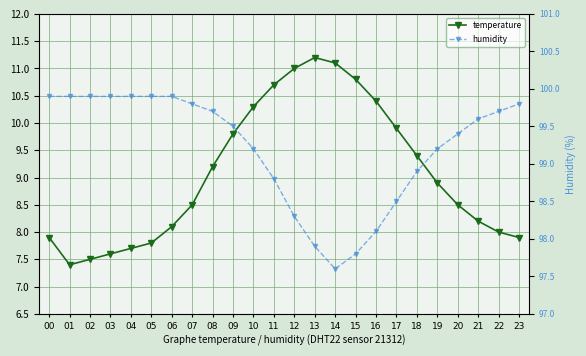

What is the value of the temperature point at the 4th from the left?

7.6